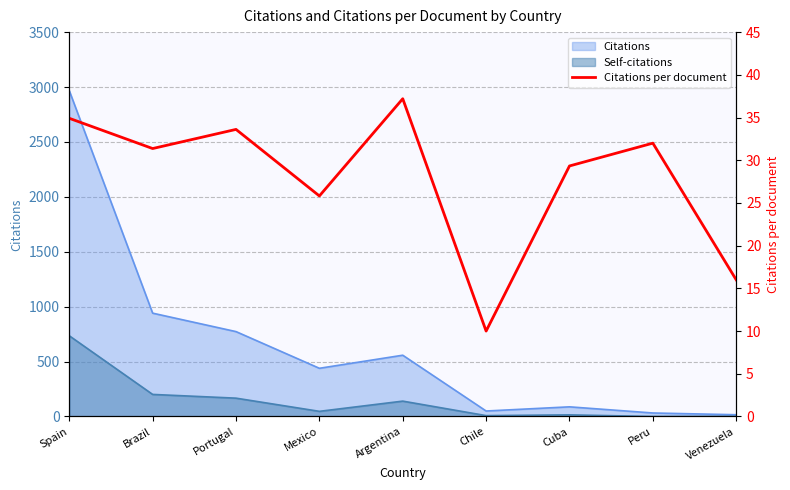

What is the value of the 1st point from the left?

34.9